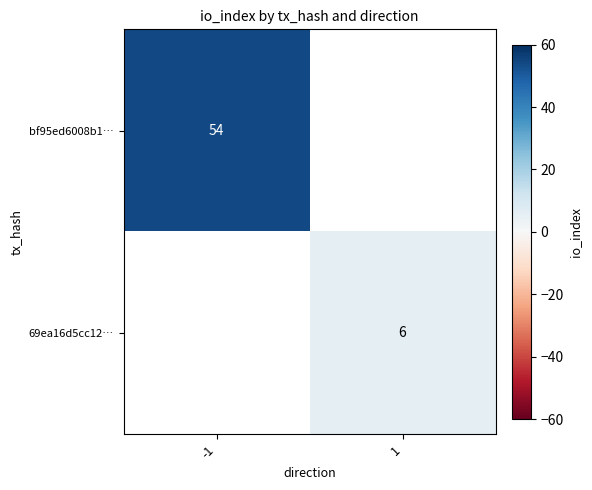

Which category has the lowest value across all series?

1